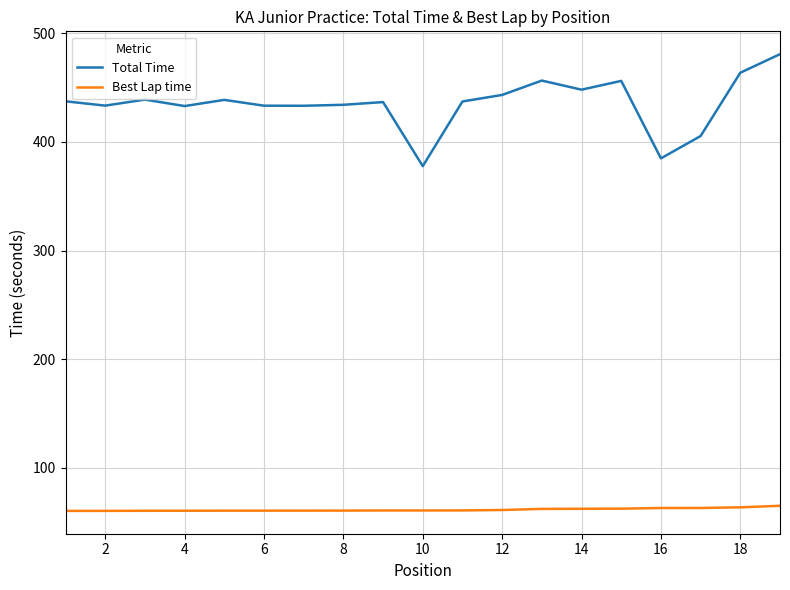

True or false: Total Time and Best Lap time intersect in this chart.

False